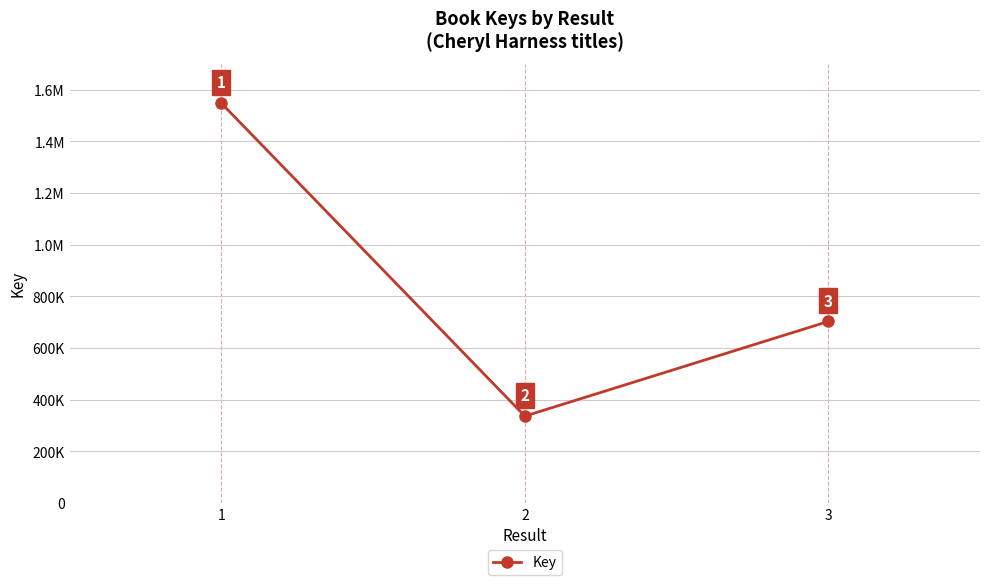

Does the chart have visible grid lines?

Yes